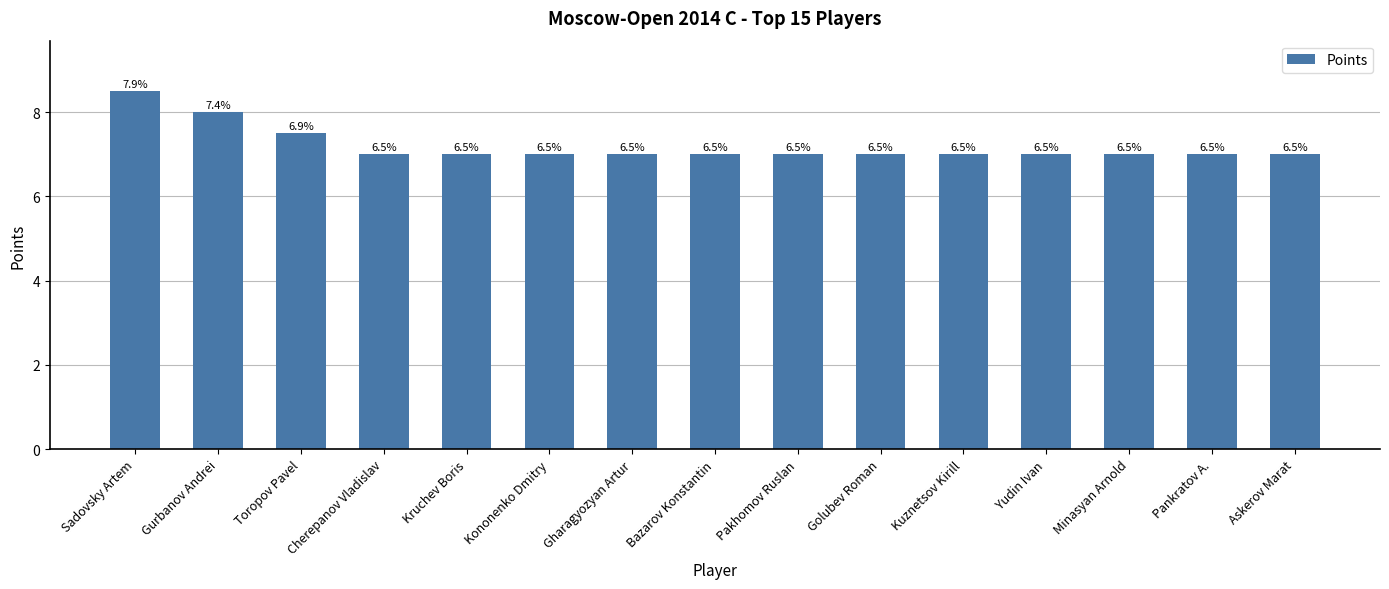

What is the sum of the values at Cherepanov Vladislav and Kruchev Boris?

14.0